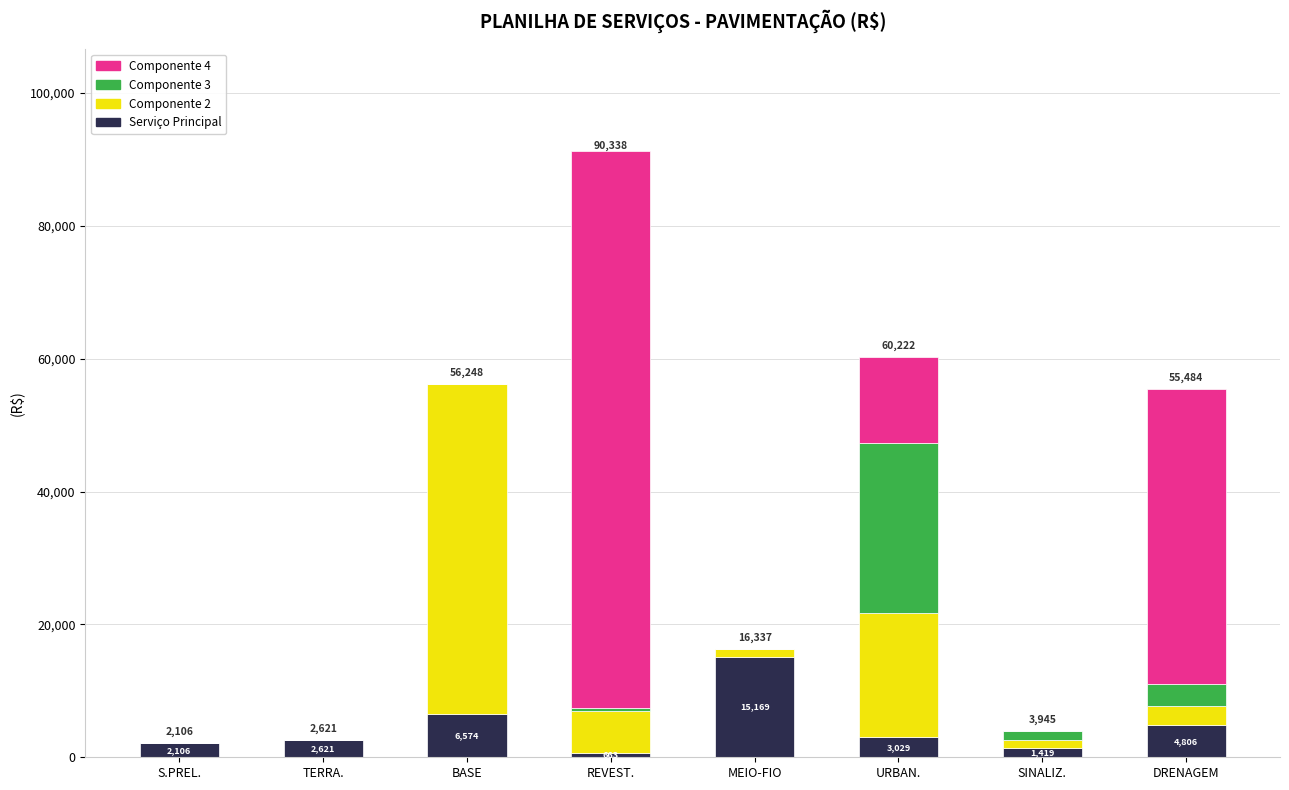

What is the maximum value for Serviço Principal?

15168.9